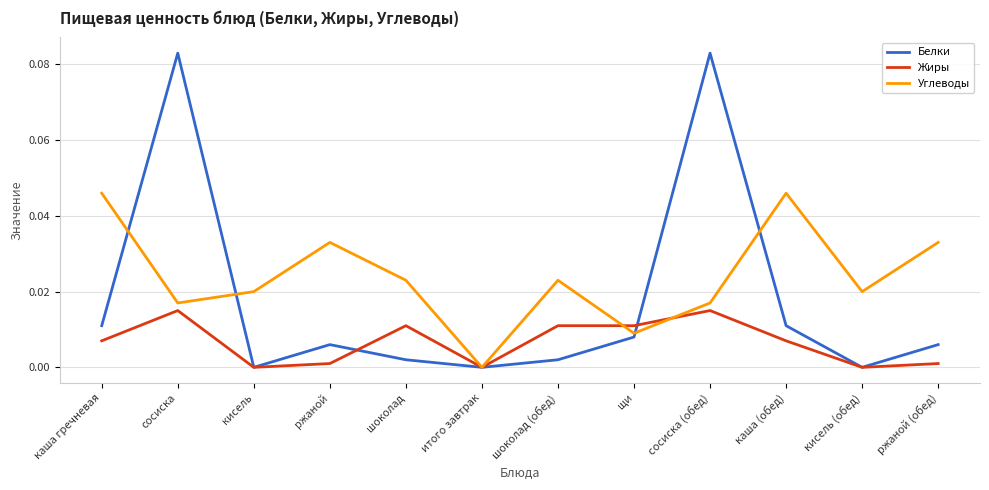

In Белки, how many points are higher than both neighbors (excluding endpoints)?

3